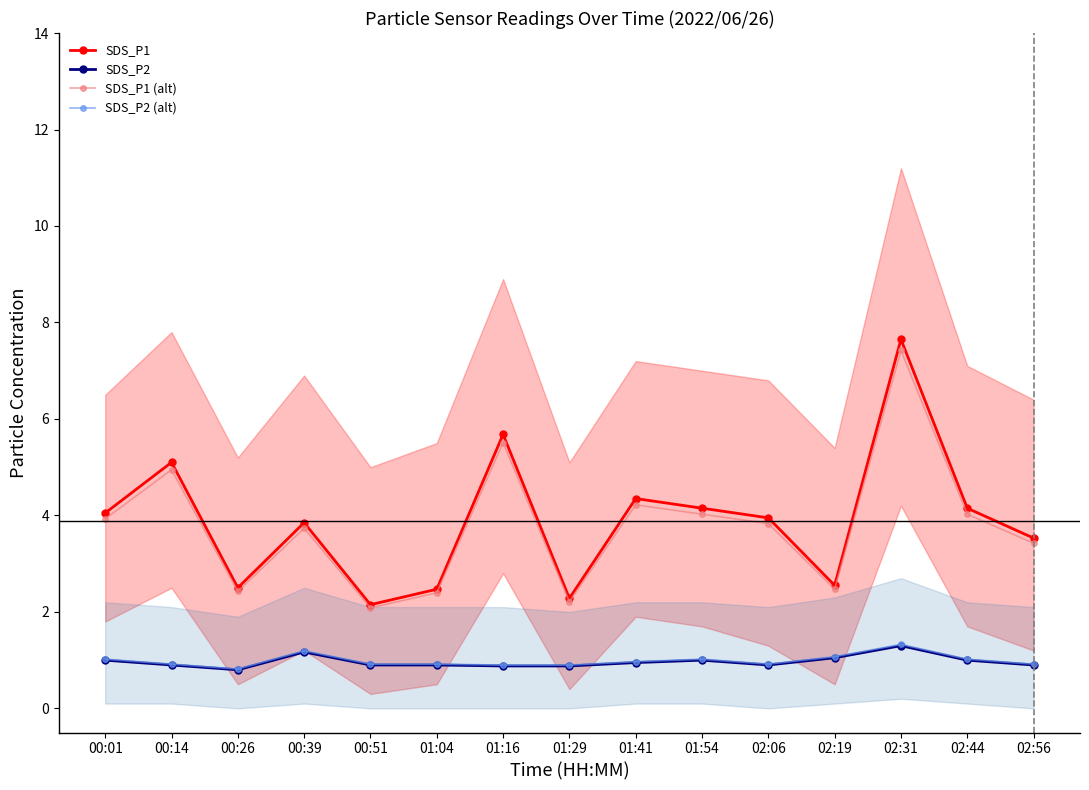

At 01:54, list the series in order from smallest to largest.

SDS_P2, SDS_P2 (alt), SDS_P1 (alt), SDS_P1